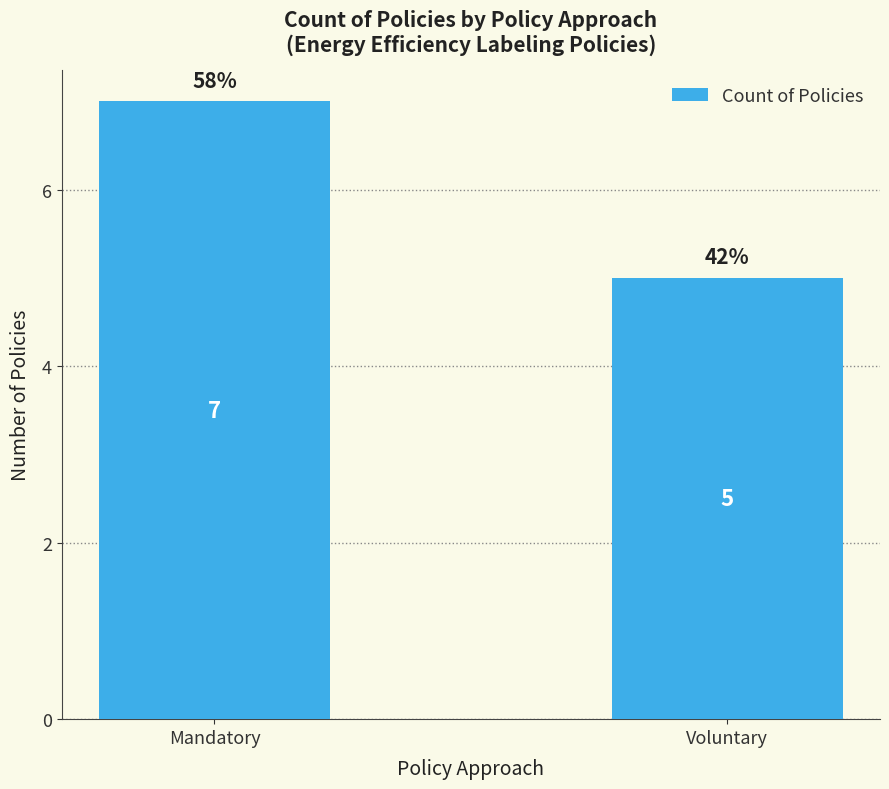

What is the average value?

6